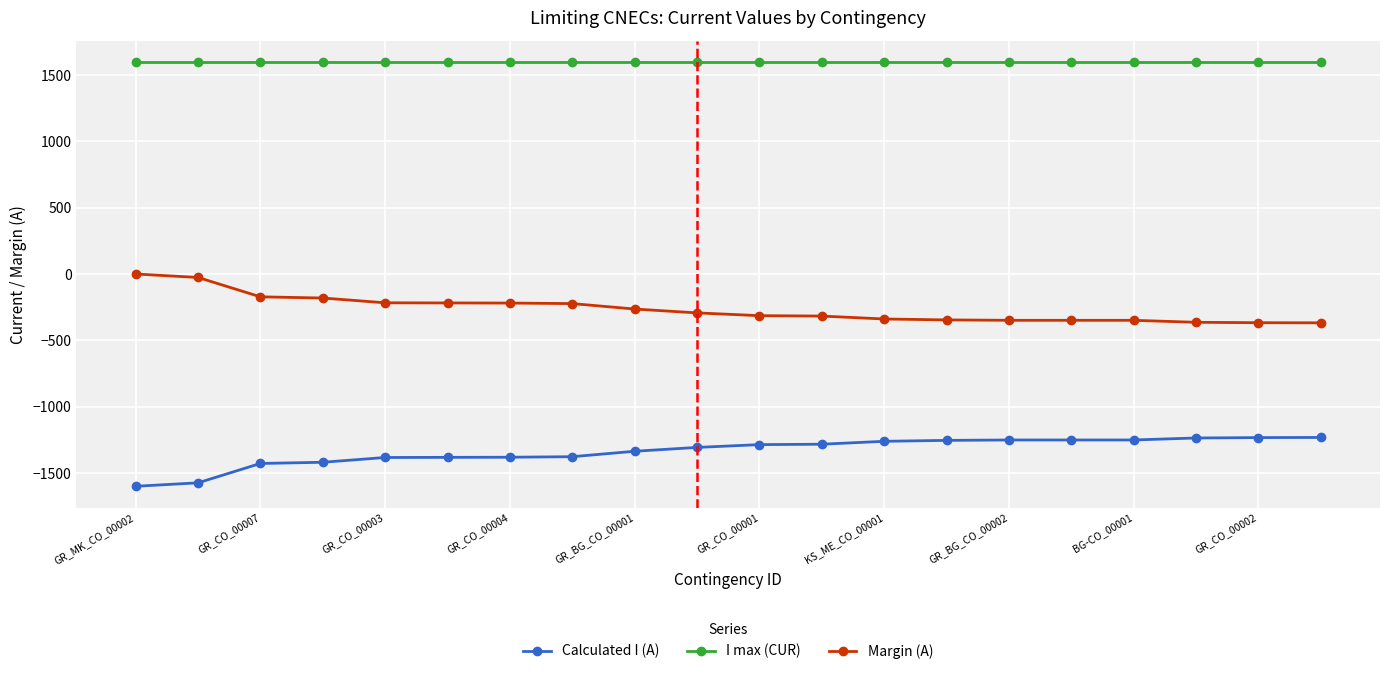

How many data points in Margin (A) are less than -293?

10